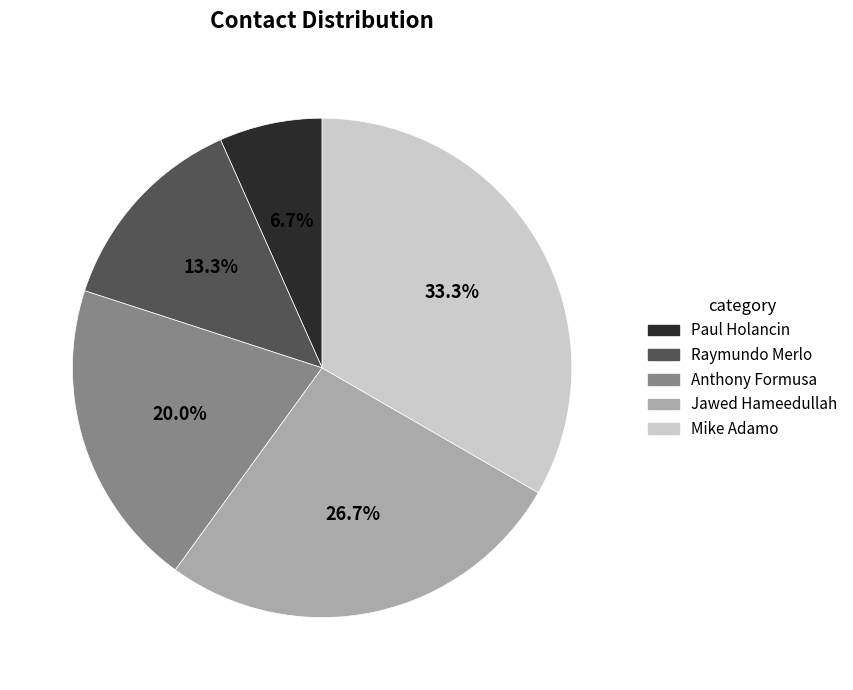

Is the sum of Anthony Formusa and Mike Adamo greater than half?

Yes